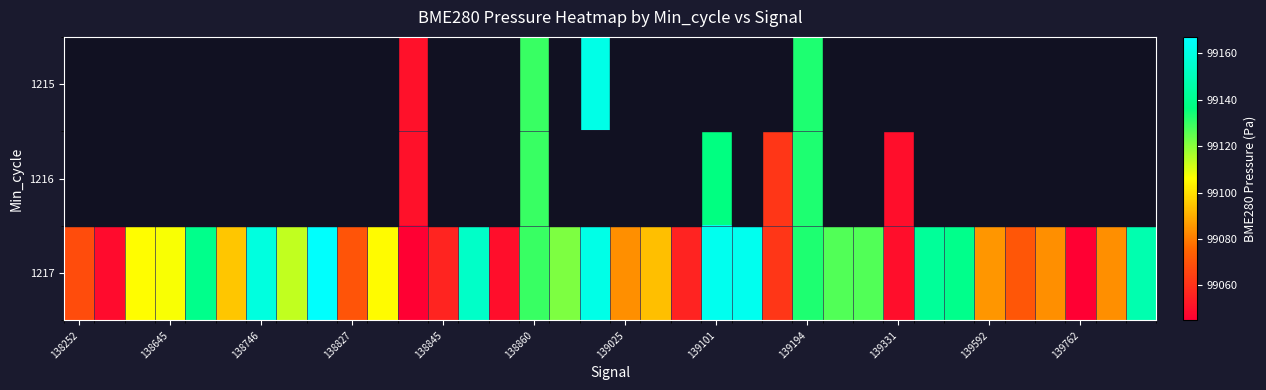

How many data points in 1217 are less than 99105?

17